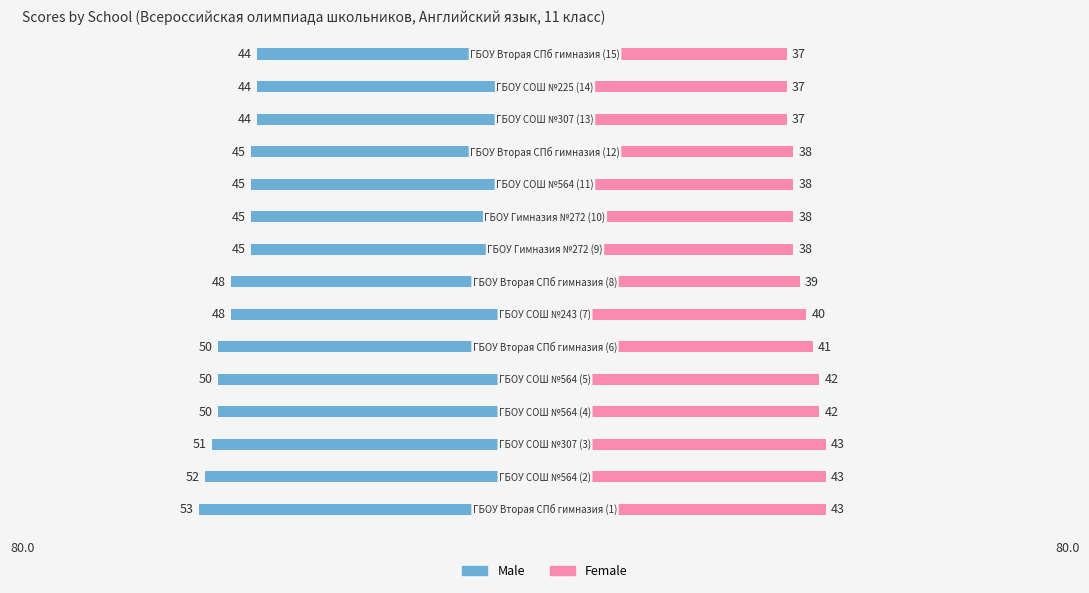

At which label does Male first exceed -48?

8